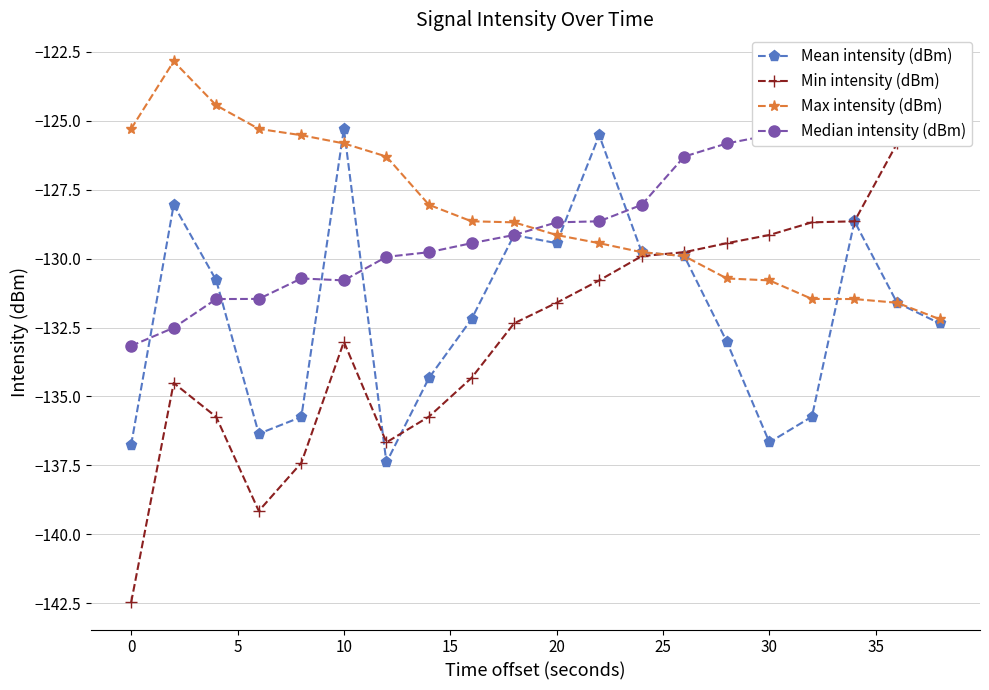

What is the highest value of the Mean intensity (dBm) series?

-125.3